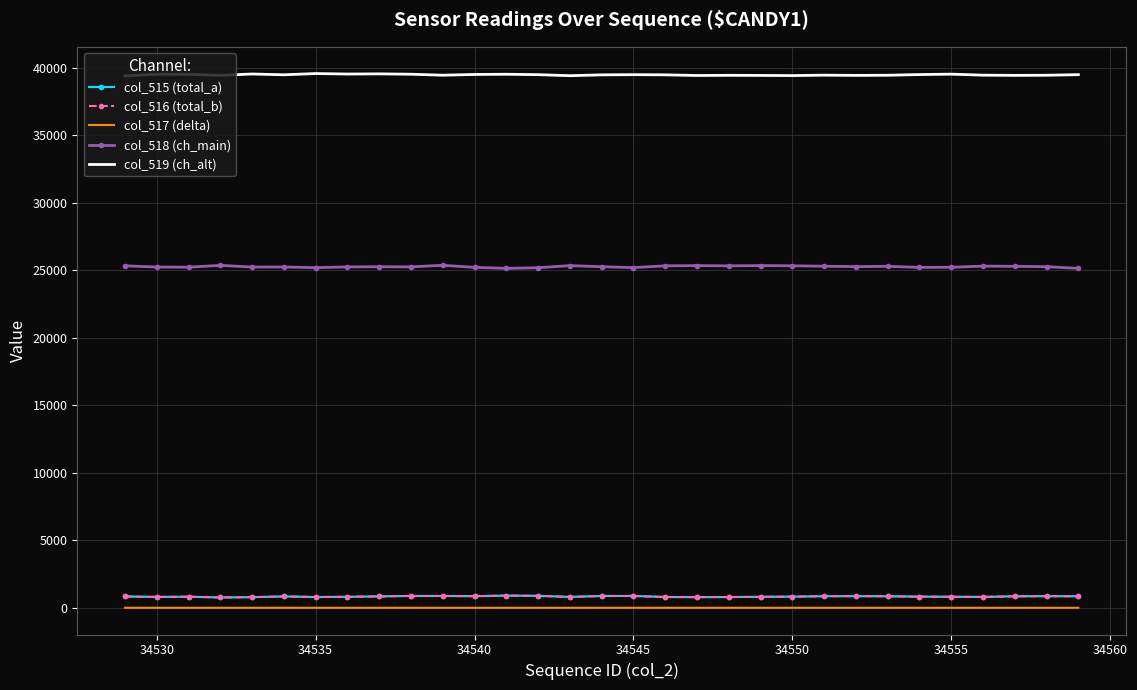

Which series has the largest total across all categories?

col_519 (ch_alt)